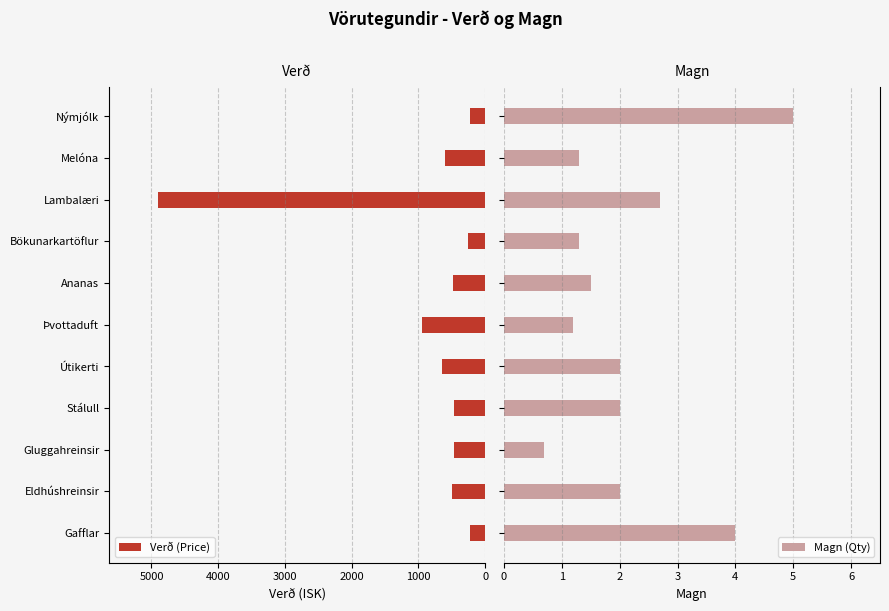

What is the average value of the Magn (Qty) series?

2.2